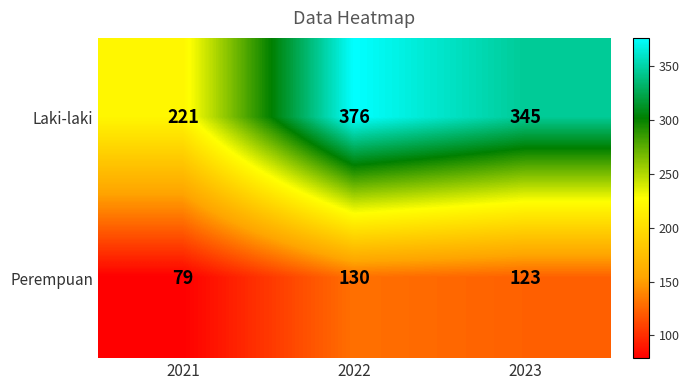

At which label does Laki-laki reach its peak?

2022